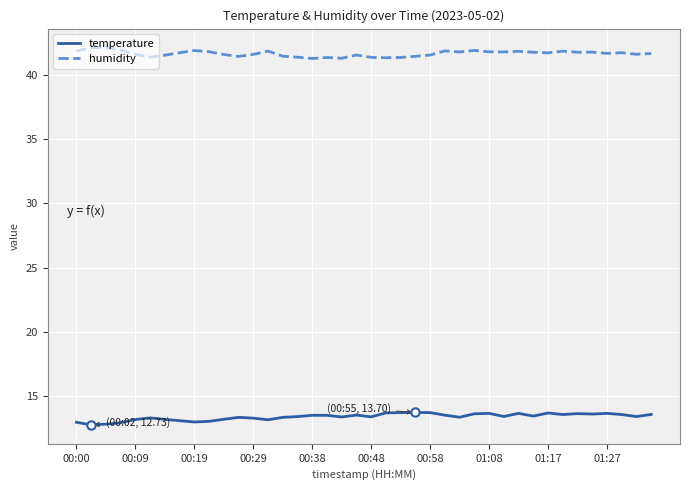

List the series in order of their overall mean, lowest first.

temperature, humidity